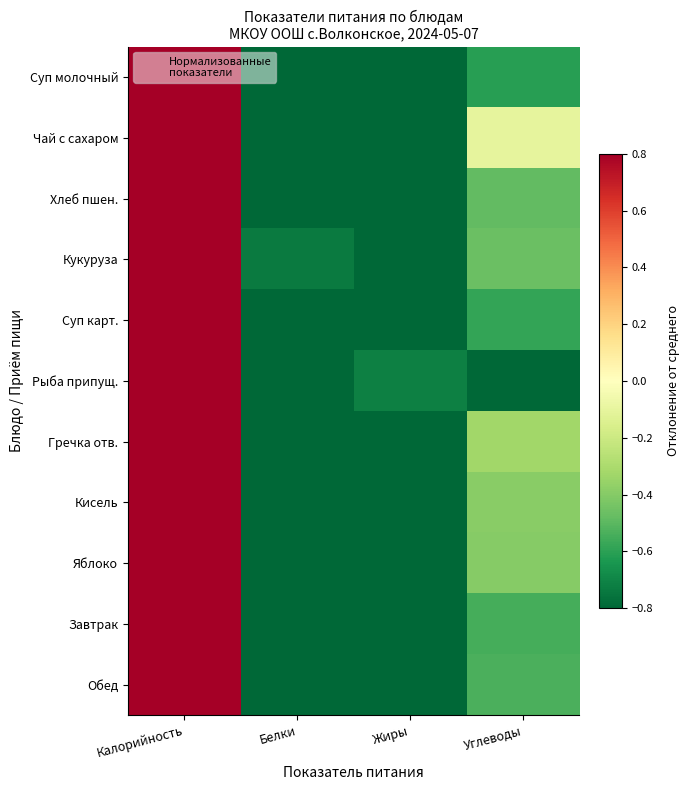

Between Жиры and Белки, which is larger?

Жиры